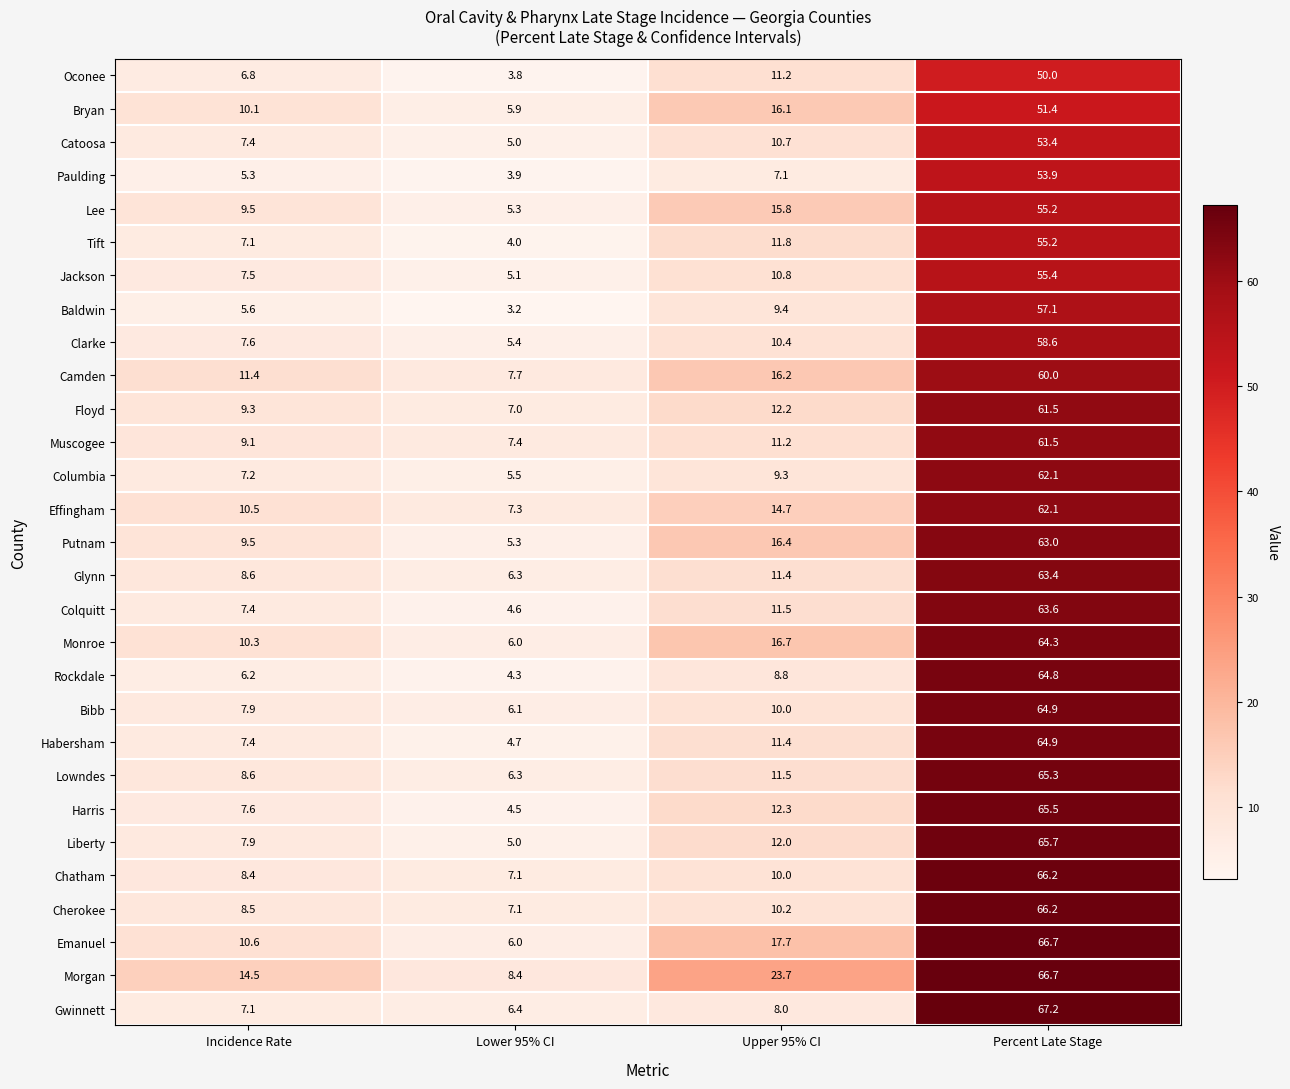

At which label is Clarke closest to 32?

Upper 95% CI